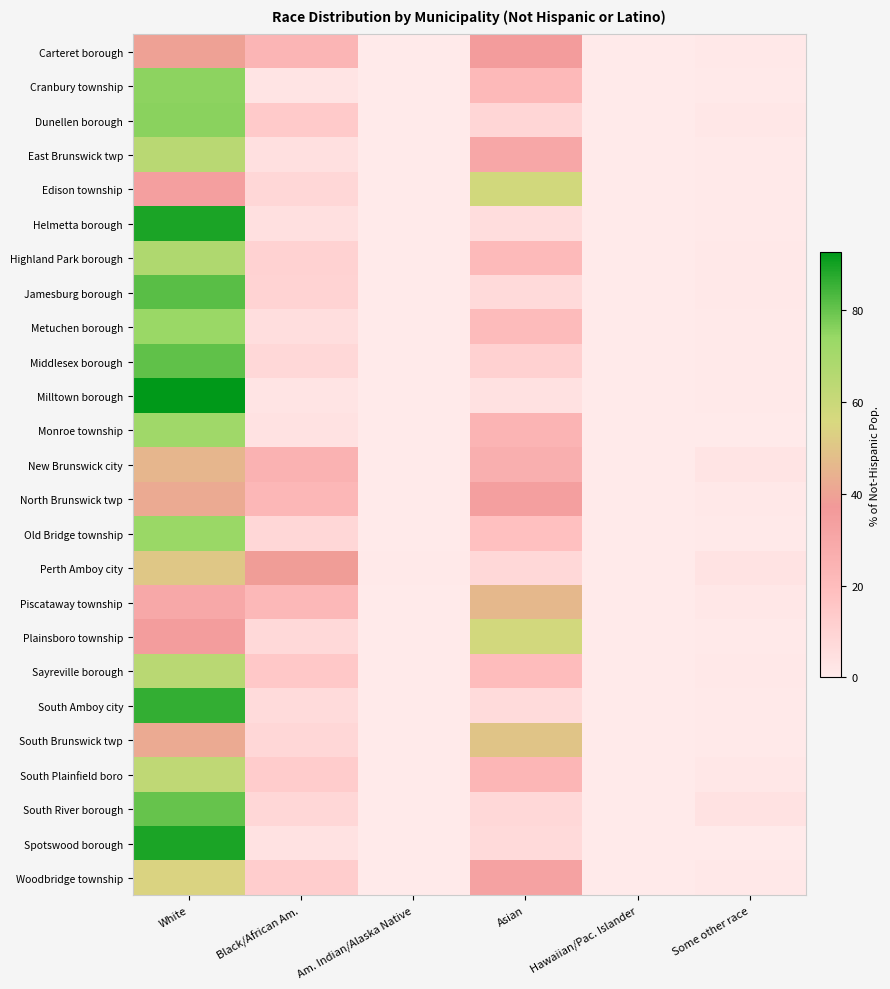

Which series has the largest range (max minus min)?

Milltown borough